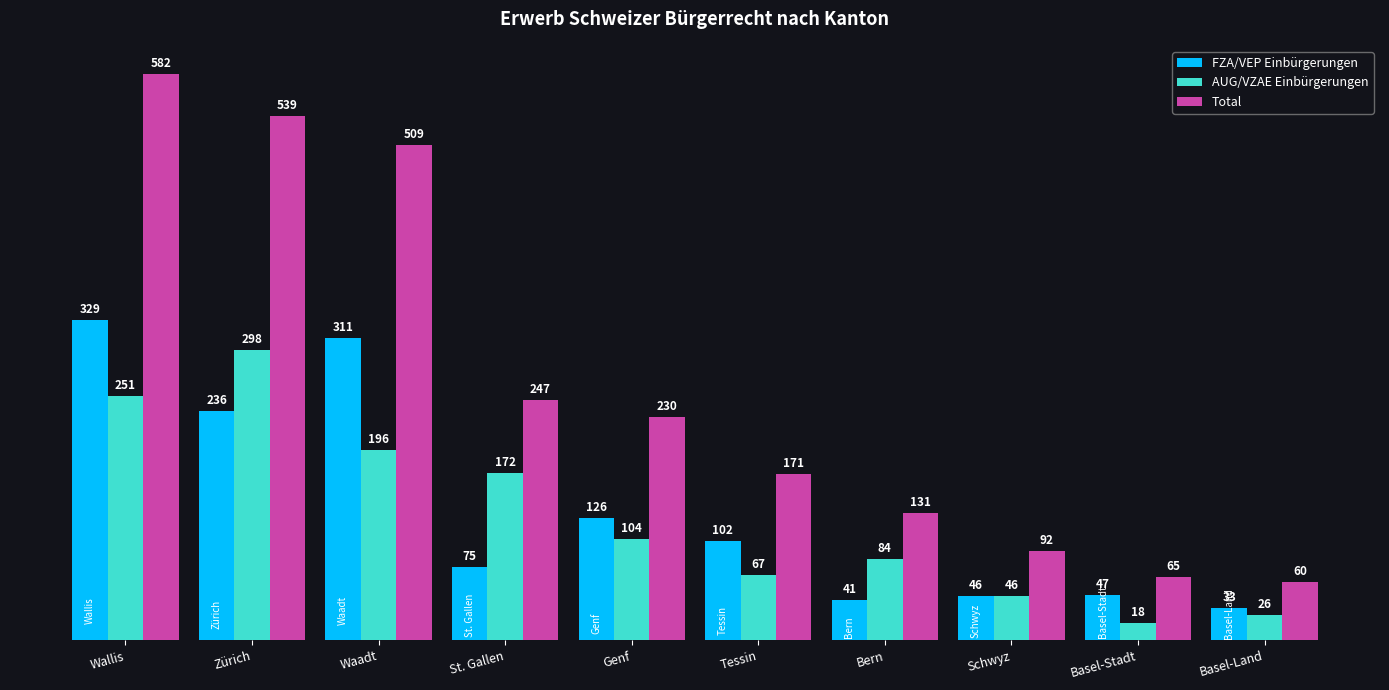

Which series has the largest total across all categories?

Total